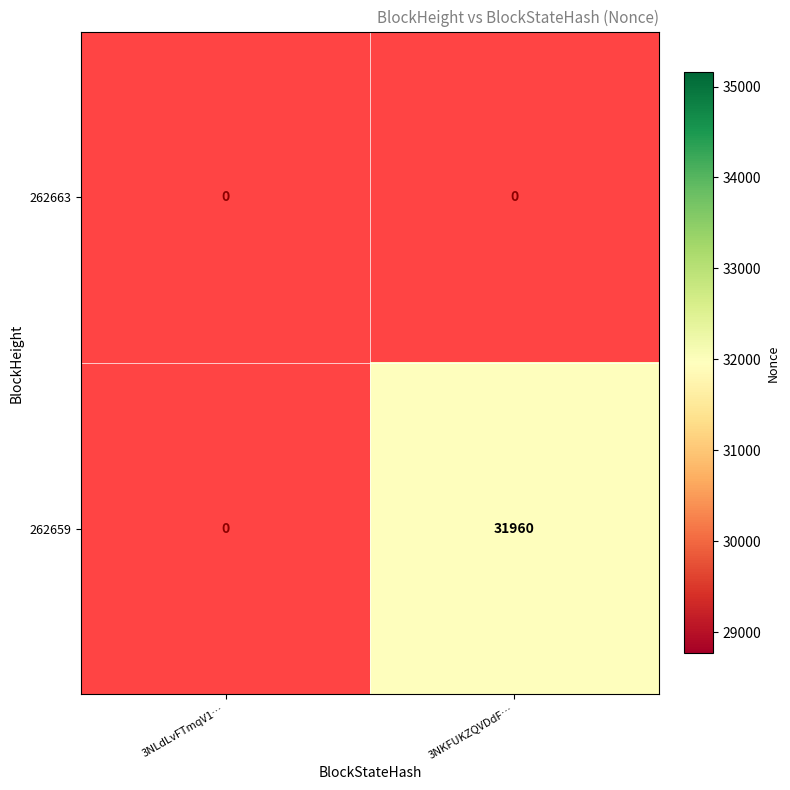

True or false: 262659 has a value of 31960 at 3NKFUKZQVDdF….

True